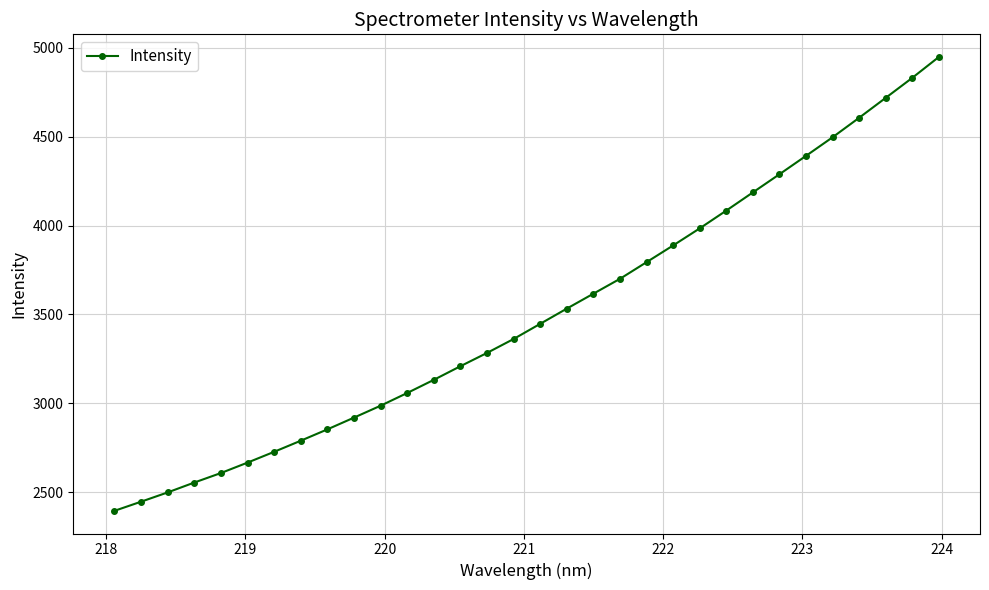

True or false: the data has more than 2 interior local peaks.

False